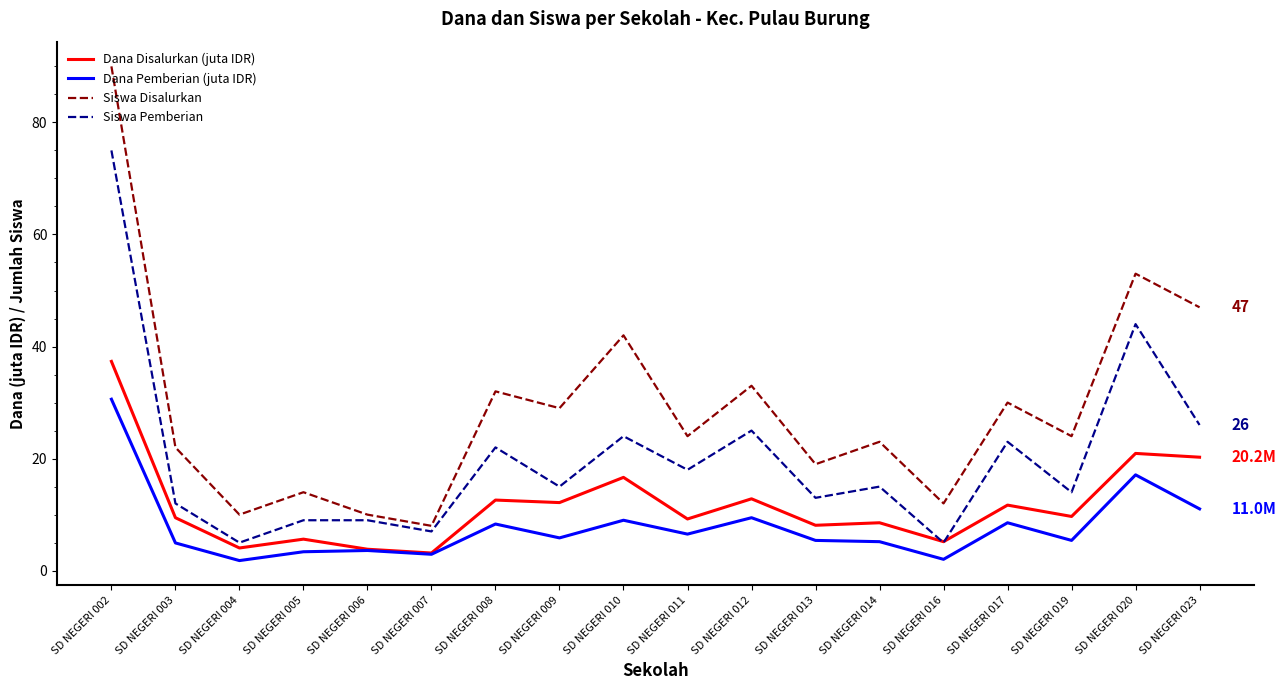

What value does the Siswa Disalurkan series have at SD NEGERI 005?

14.0